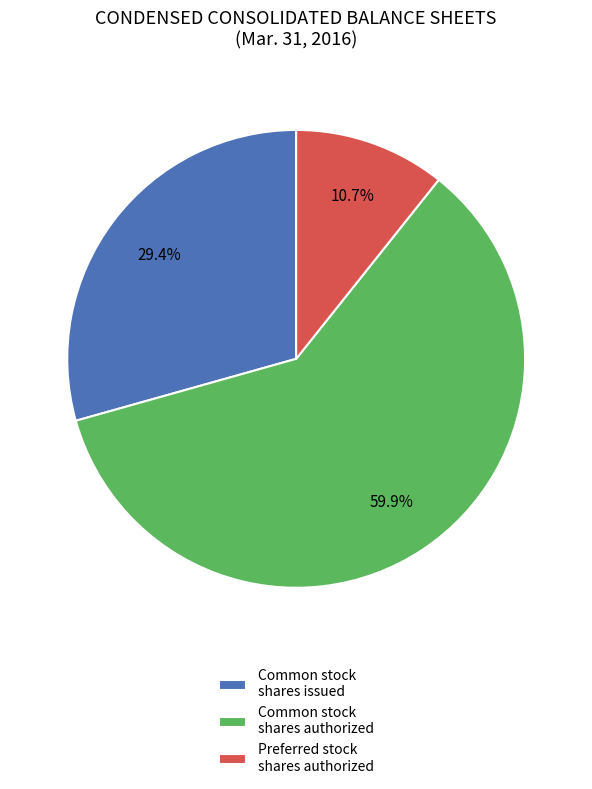

Does Common stock shares authorized represent more than half of the total?

Yes